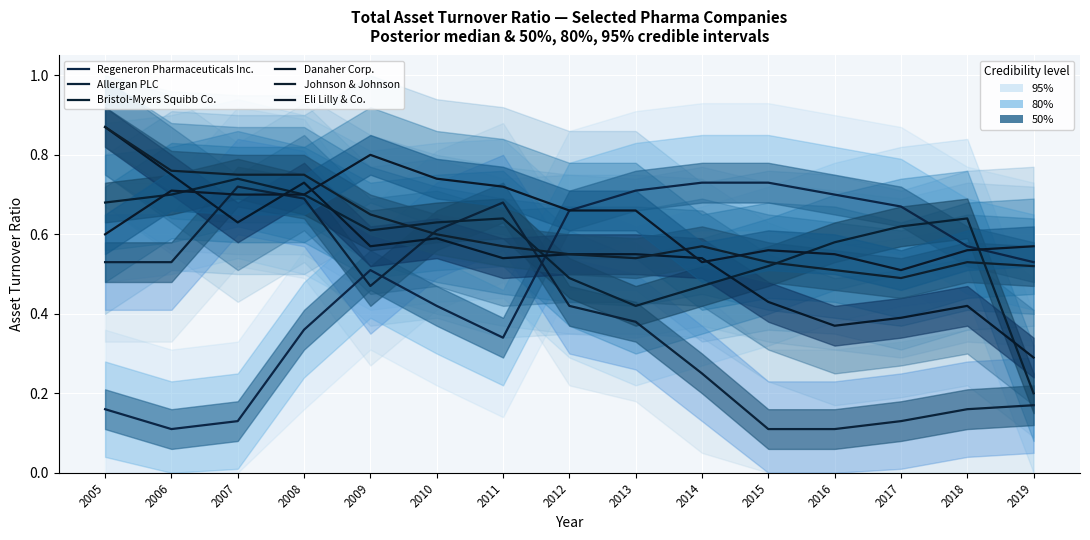

How many intersections are there between Danaher Corp. and Johnson & Johnson?

1